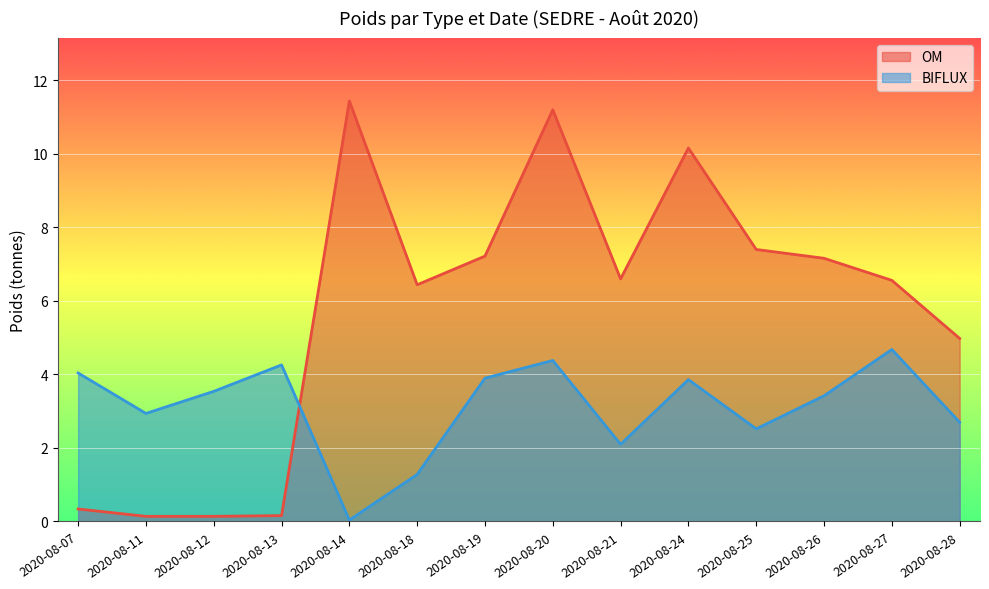

Where is OM nearest to the value 5?

2020-08-28